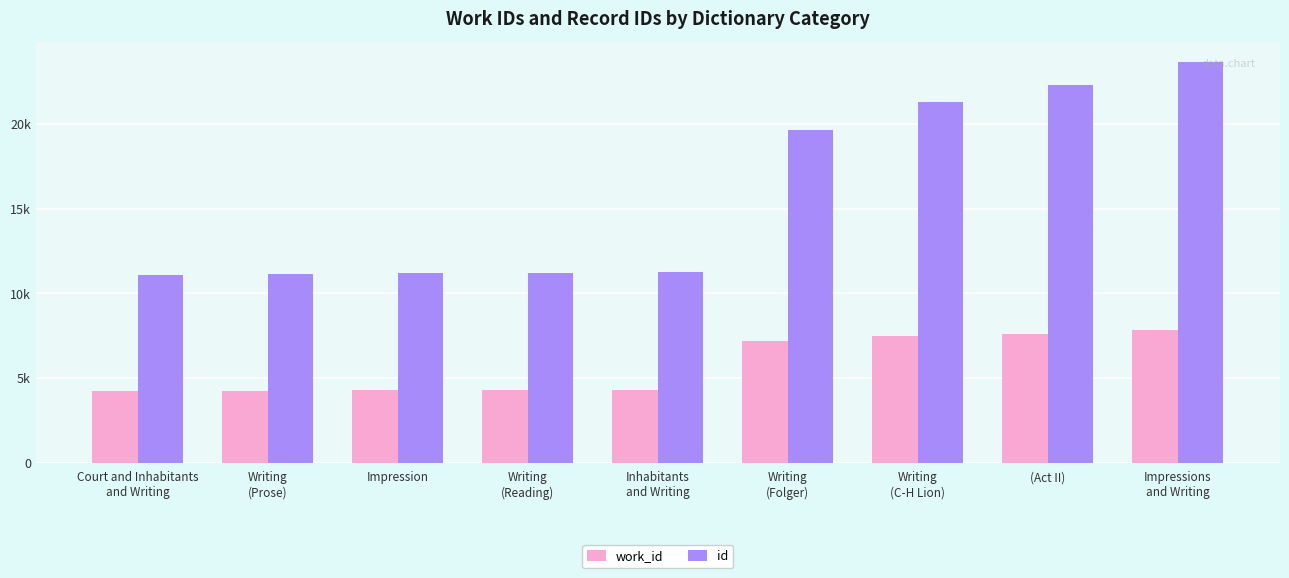

List the series in order of their overall mean, lowest first.

work_id, id